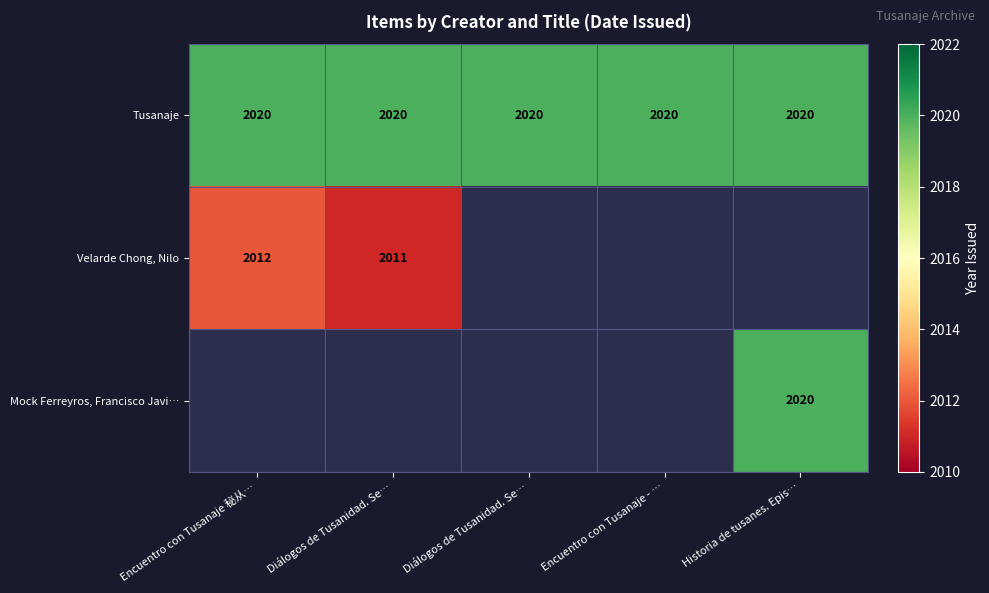

How many distinct data groups are displayed?

3